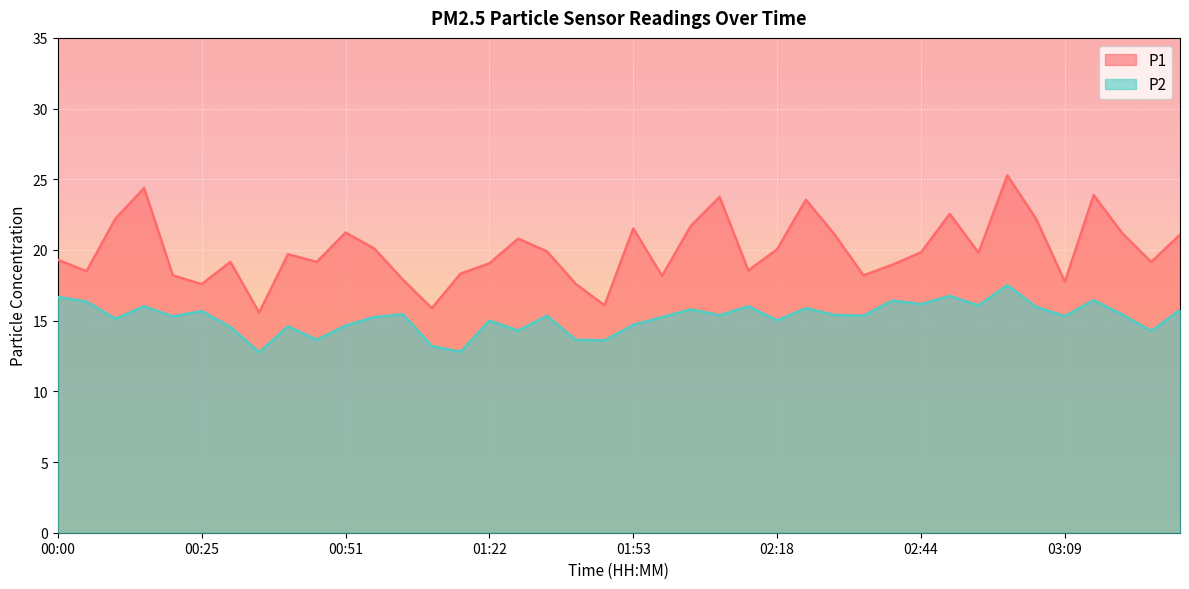

Rank the series at 00:46 from lowest to highest value.

P2, P1